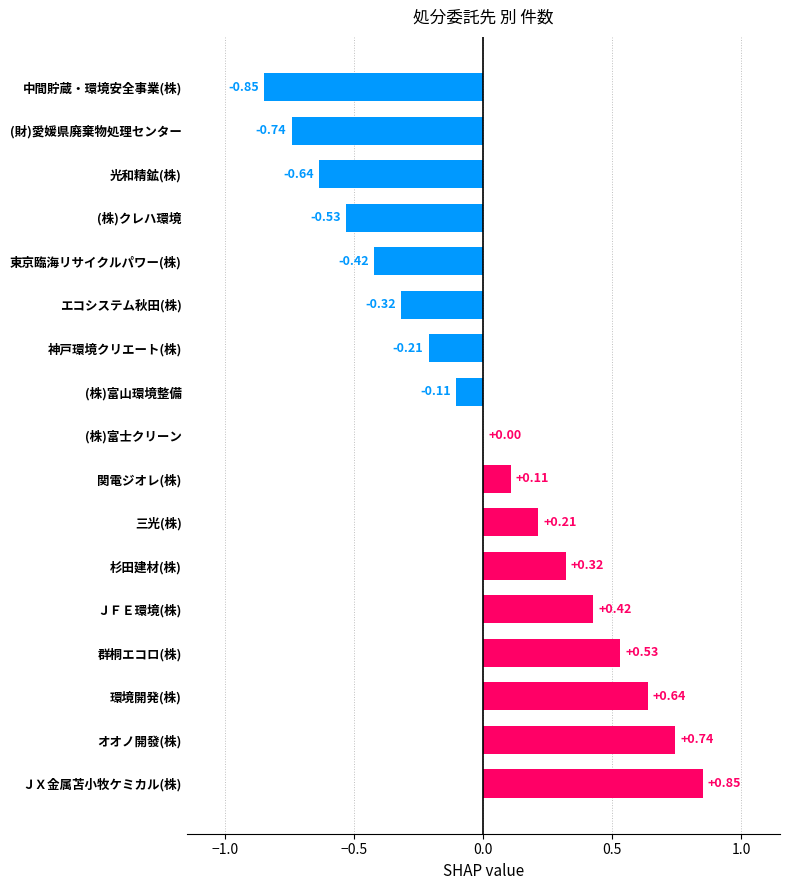

At which label is the value closest to 0?

(株)富士クリーン